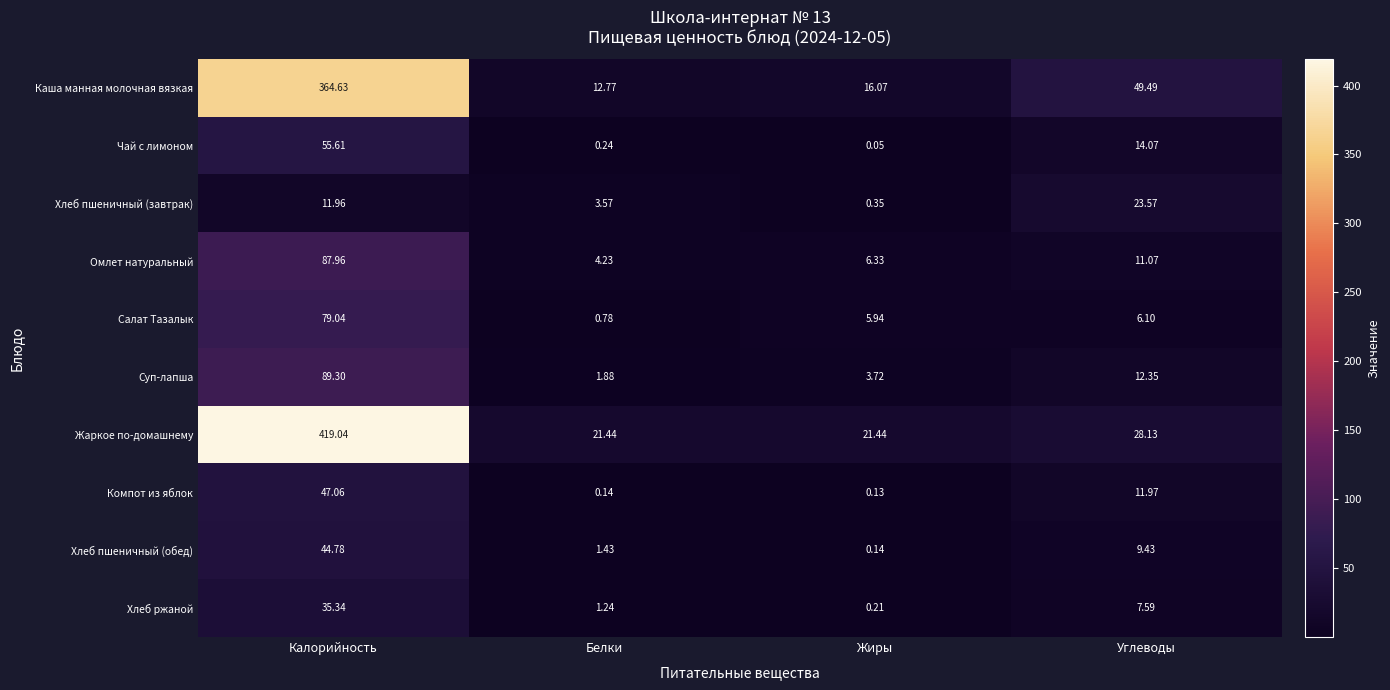

Which series has the largest total across all categories?

Жаркое по-домашнему